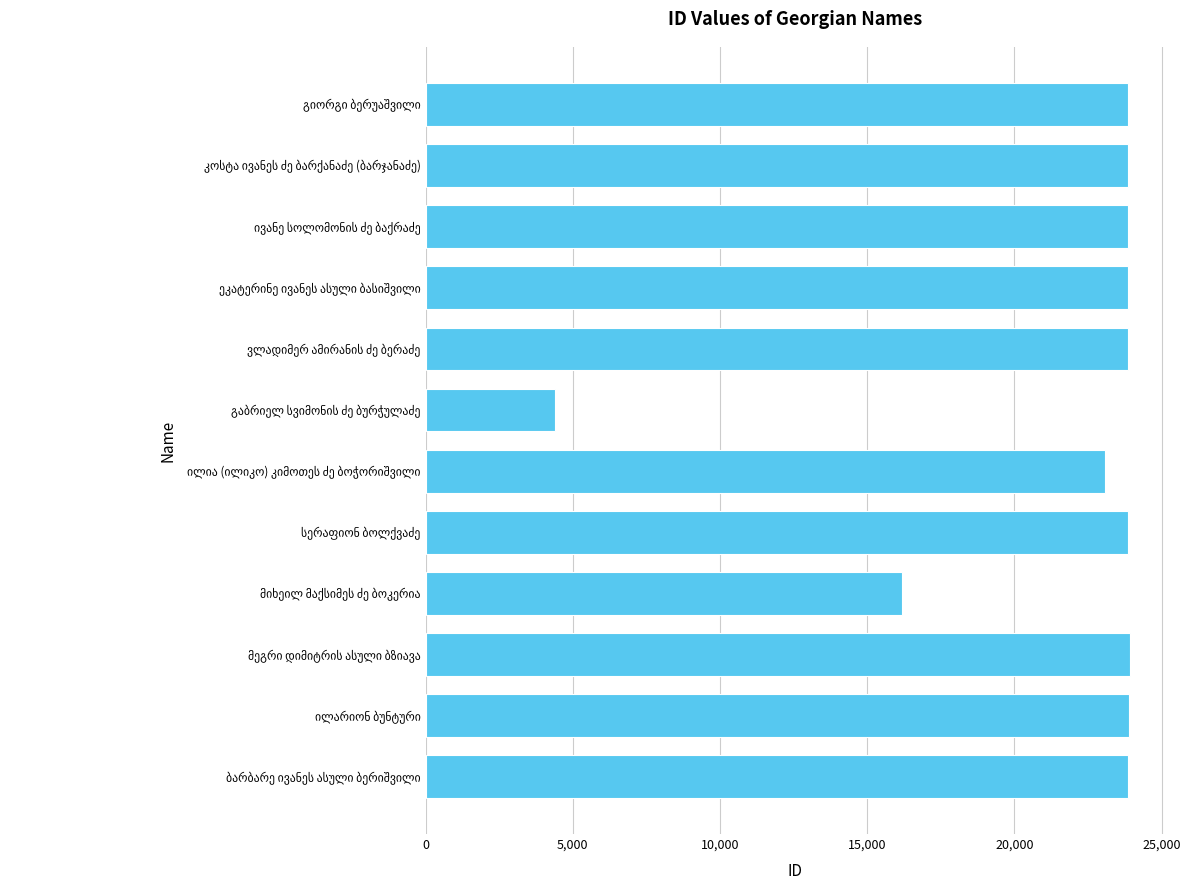

What is the difference between the second highest and minimum values?

19523